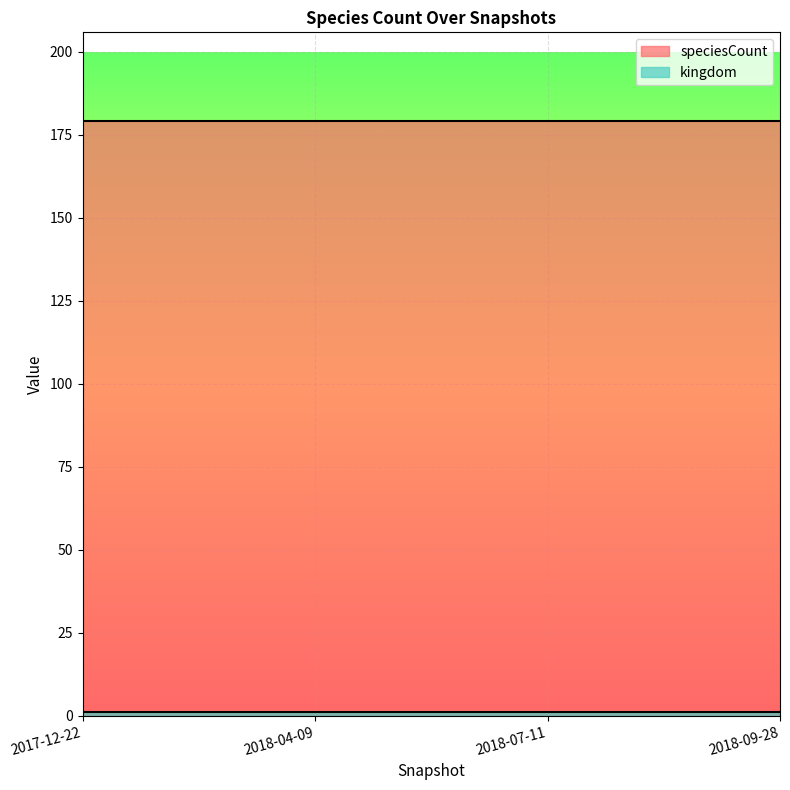

Rank the series by their maximum value, from highest to lowest.

speciesCount, kingdom